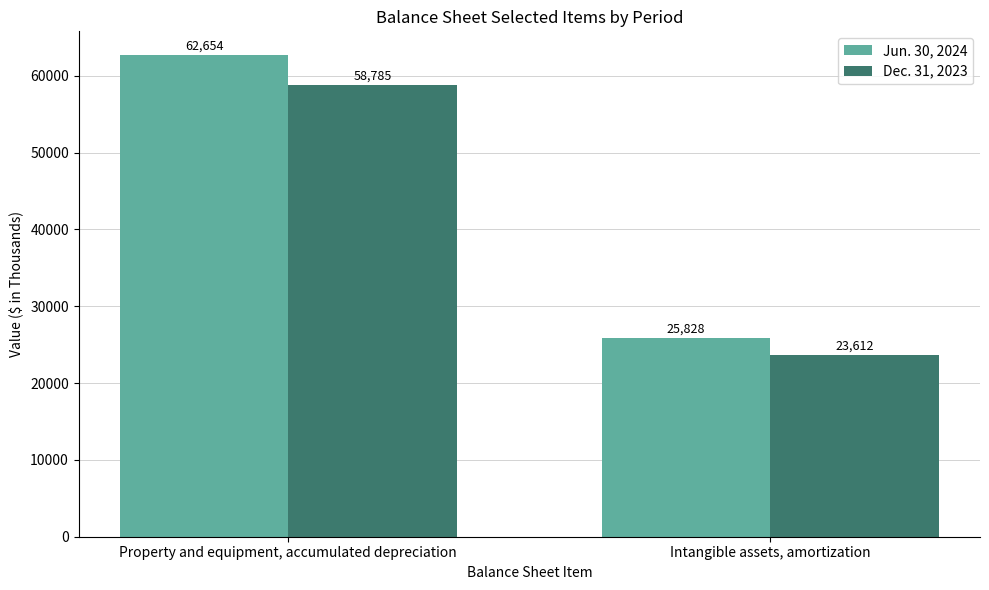

What is the value of the Jun. 30, 2024 bar at the 2nd from the left?

25828